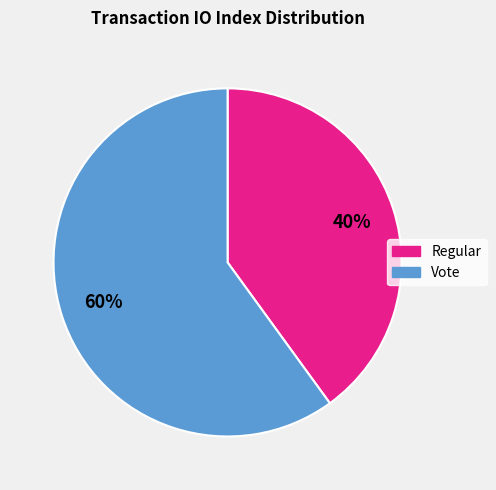

Count the number of slices in the pie.

2